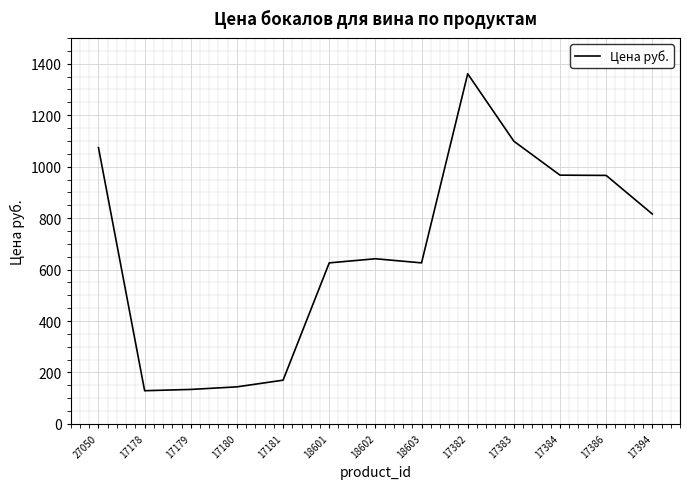

What is the difference between the maximum and minimum values?

1232